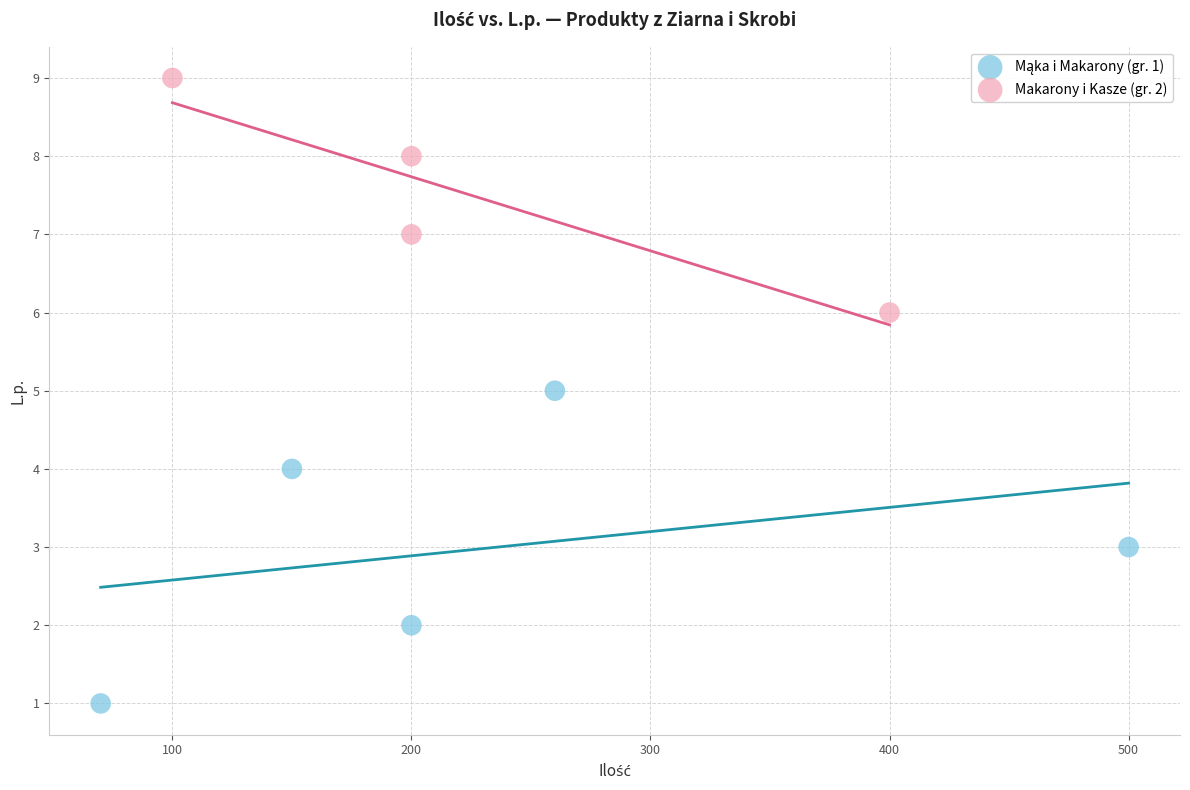

Which series reaches the maximum Y coordinate?

Makarony i Kasze (gr. 2)